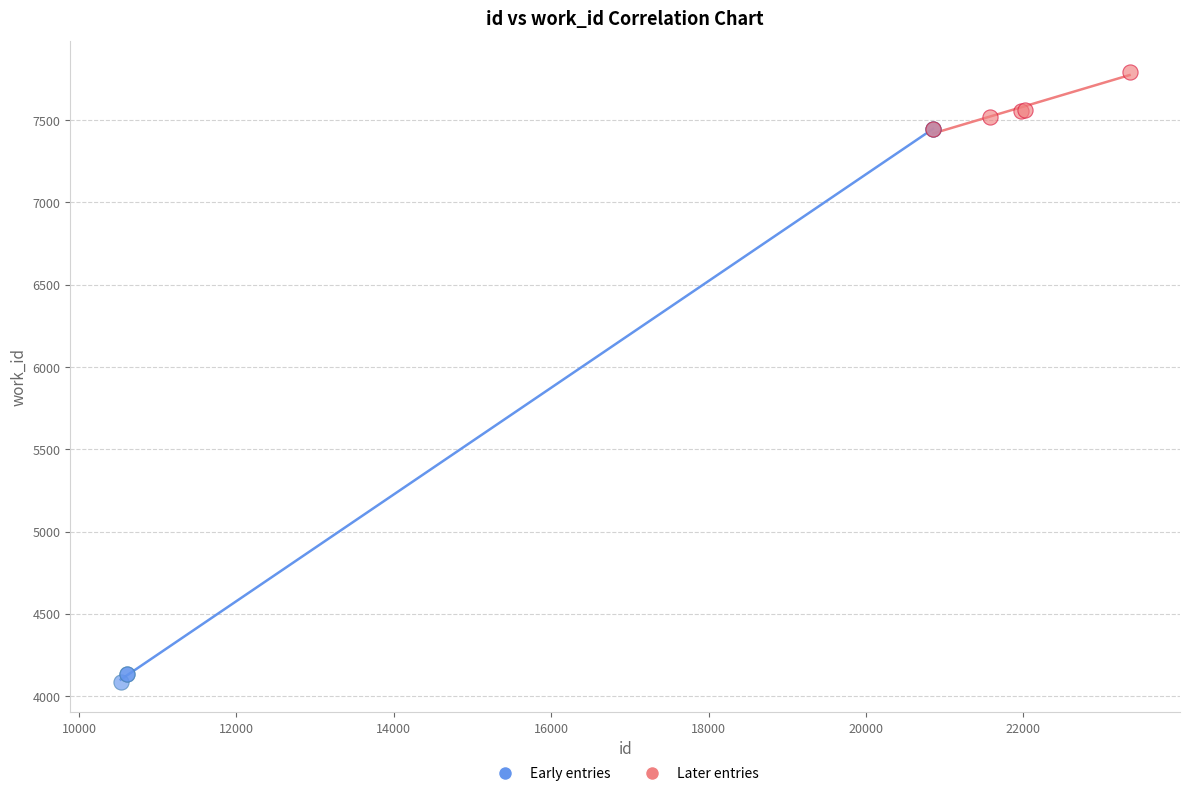

What are all the series names shown in the legend?

Early entries, Later entries